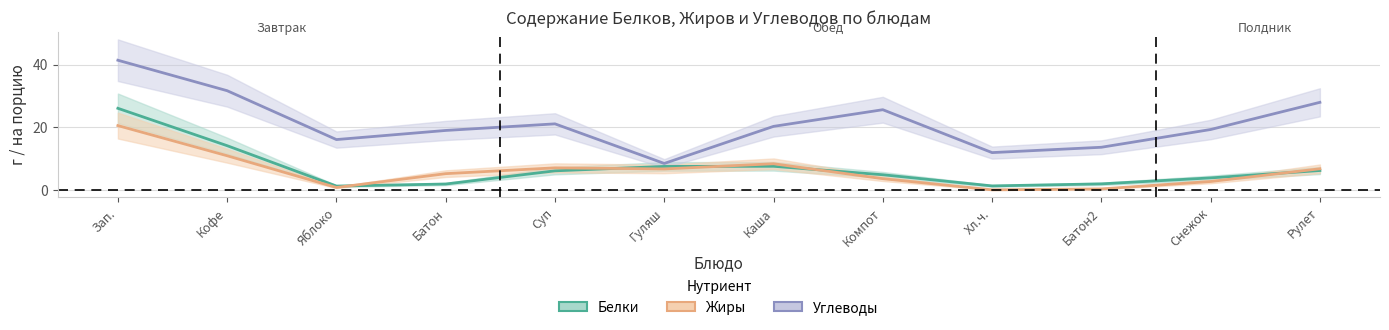

What are all the series names shown in the legend?

Белки, Жиры, Углеводы